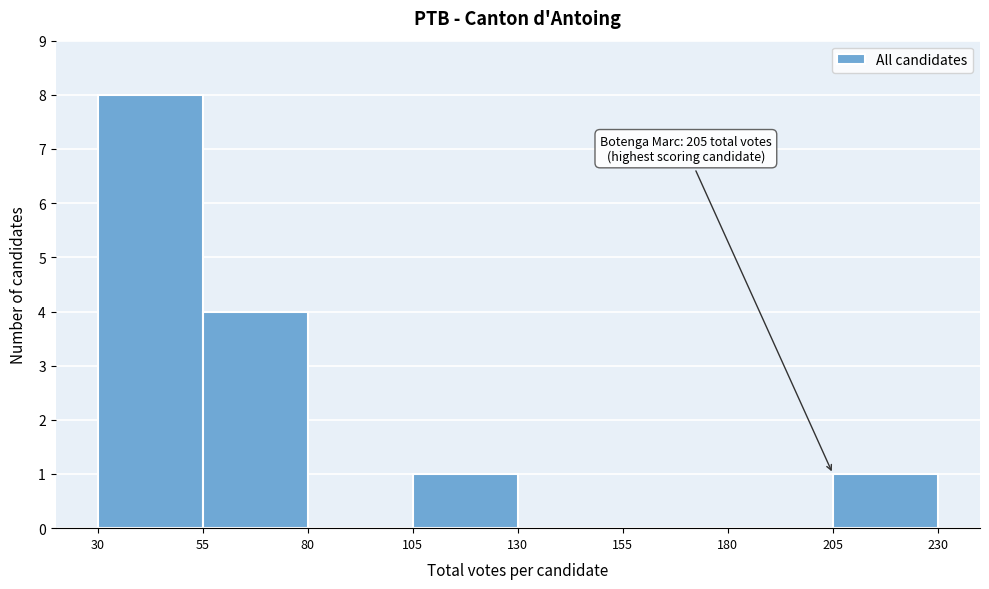

Over which range of the x-axis is the bar tallest?

30 to 55